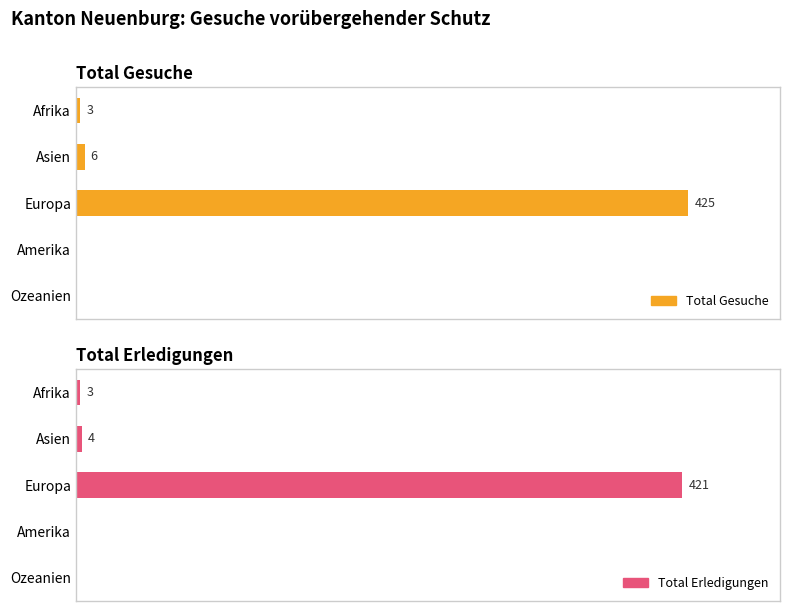

The value of Total Erledigungen at Europa is 133. True or false?

False